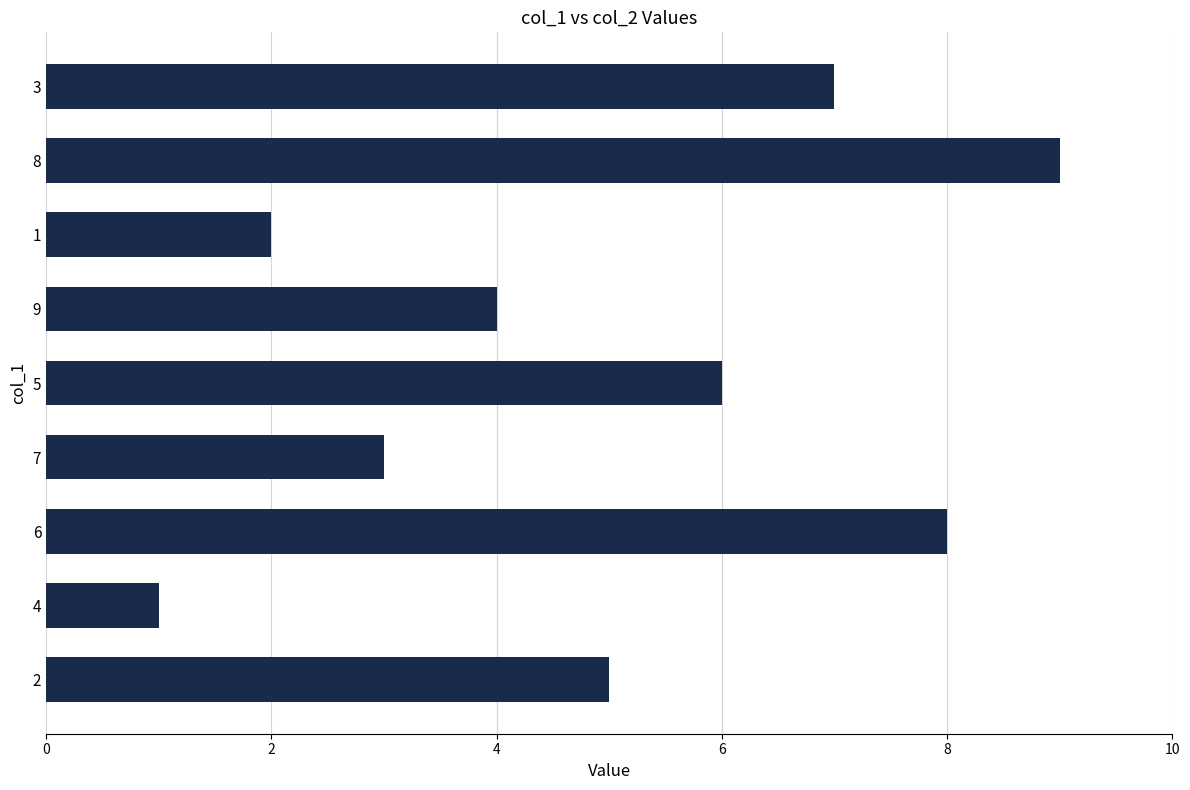

What is the ratio of the value at 3 to the value at 4?

7.0